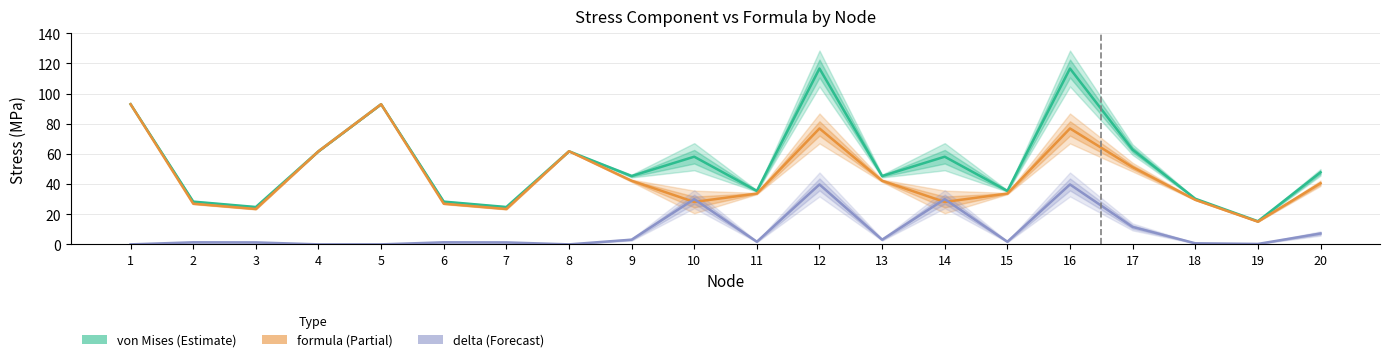

Between 12 and 20, which series saw the biggest shift?

von Mises (Estimate)